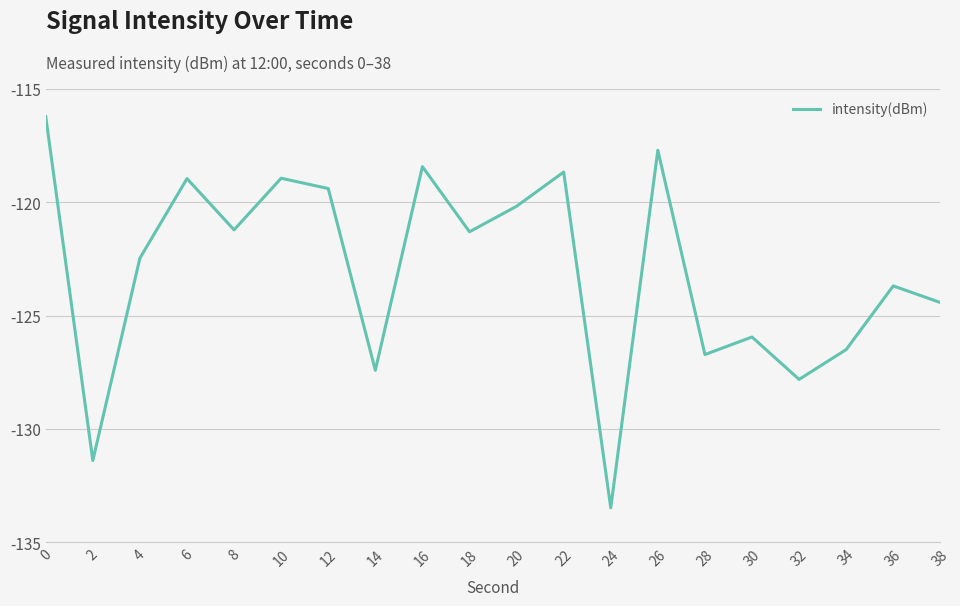

What is the change in value from 14 to 26?

+9.7